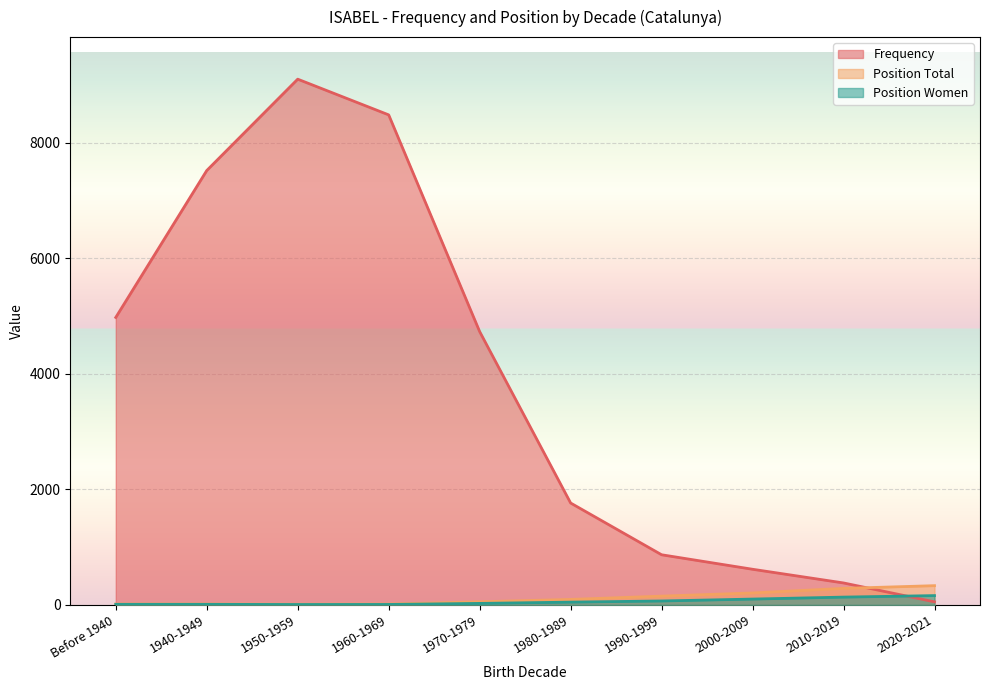

The value of Position Women at 2010-2019 is 236. True or false?

False